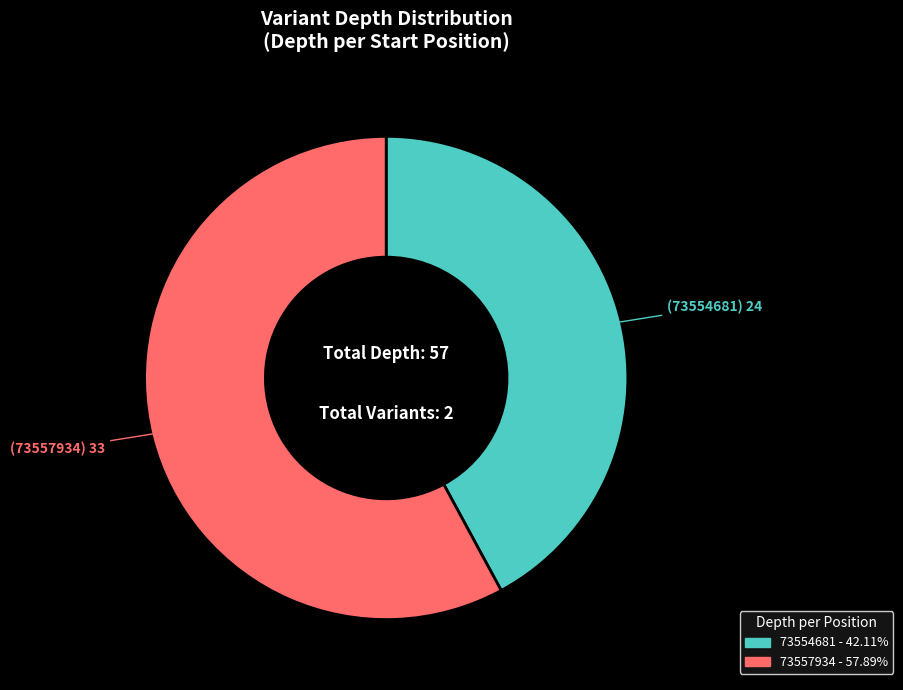

Combined, do 73554681 and 73557934 account for over 50%?

Yes